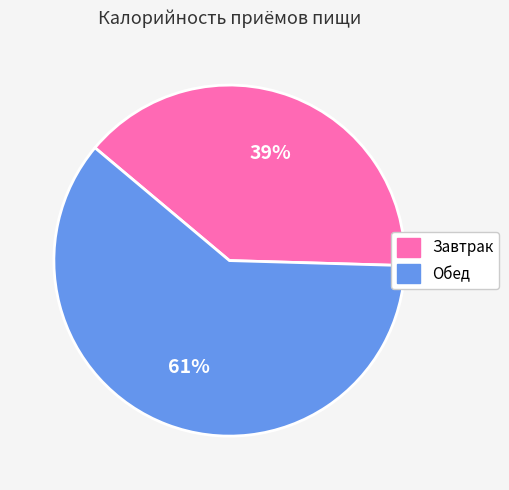

How many segments does this pie chart have?

2